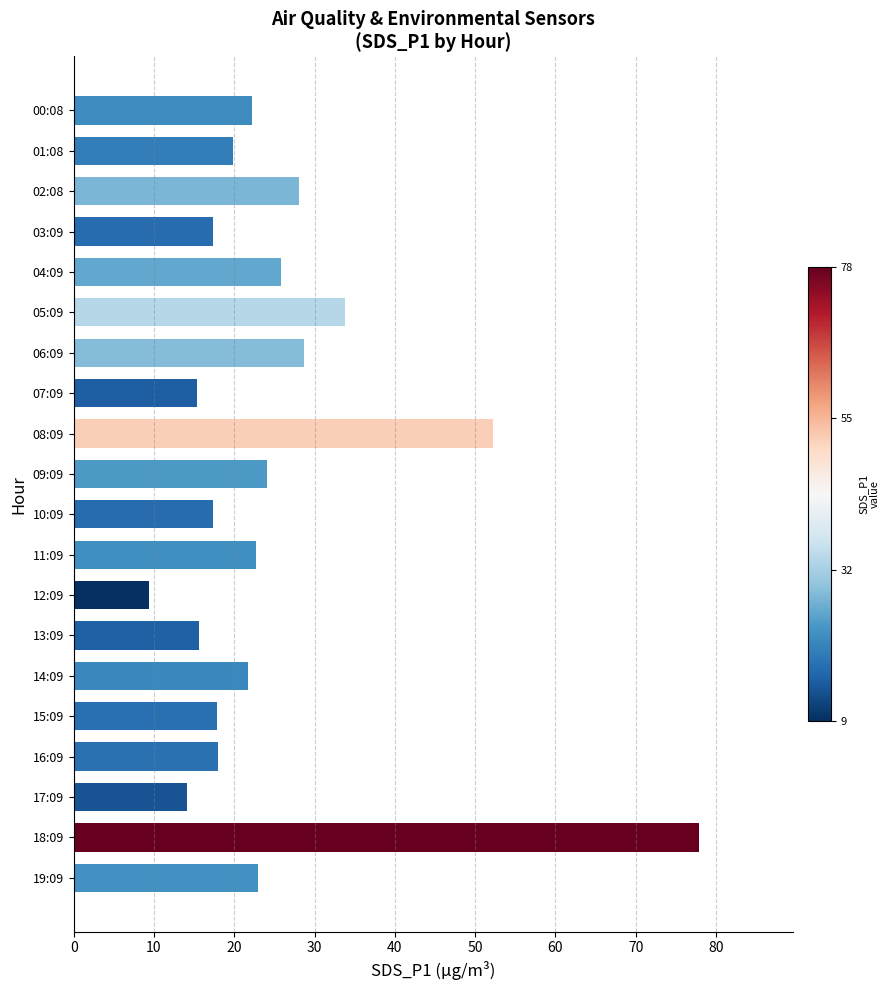

What is the change in value from 09:09 to 15:09?

-6.2